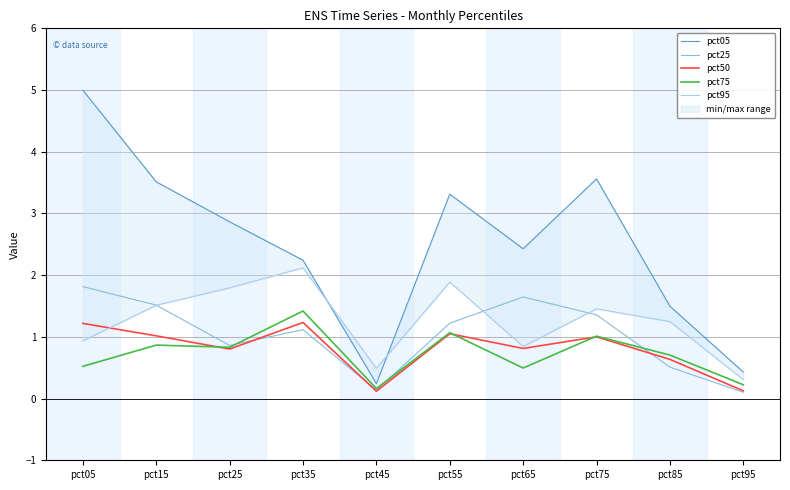

The pct05 series shows 2.9 at pct25. True or false?

True